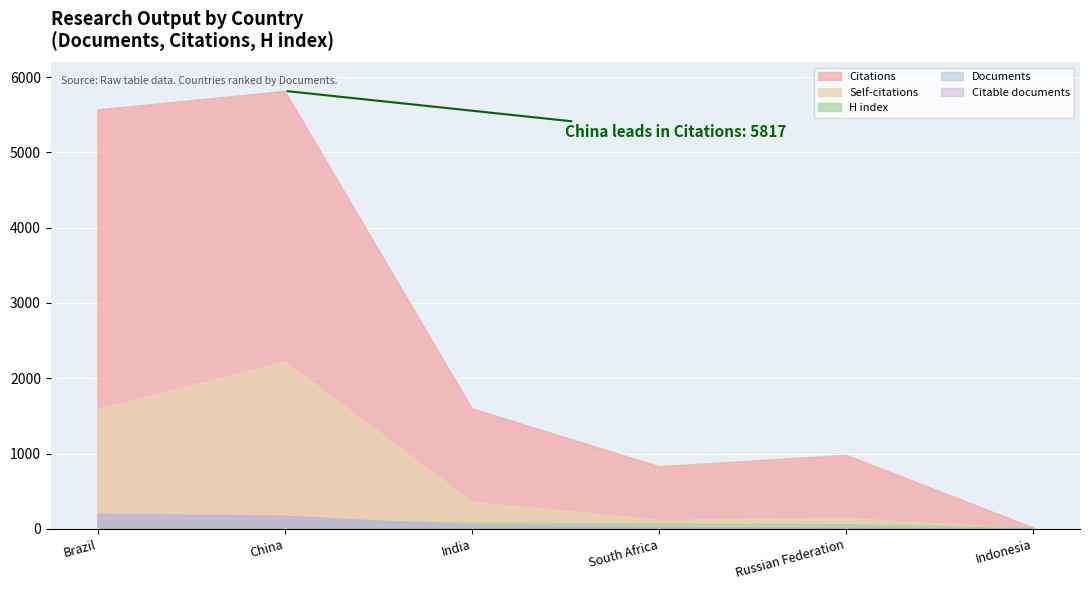

At how many categories does at least one series exceed 3232?

2